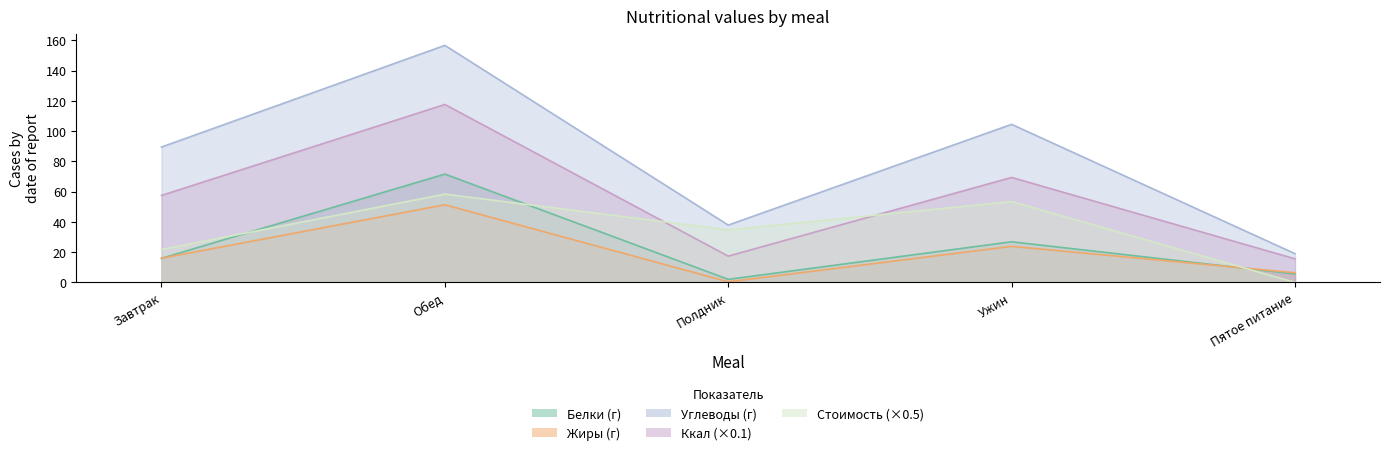

True or false: Углеводы (г) has a value of 157.3 at Завтрак.

False